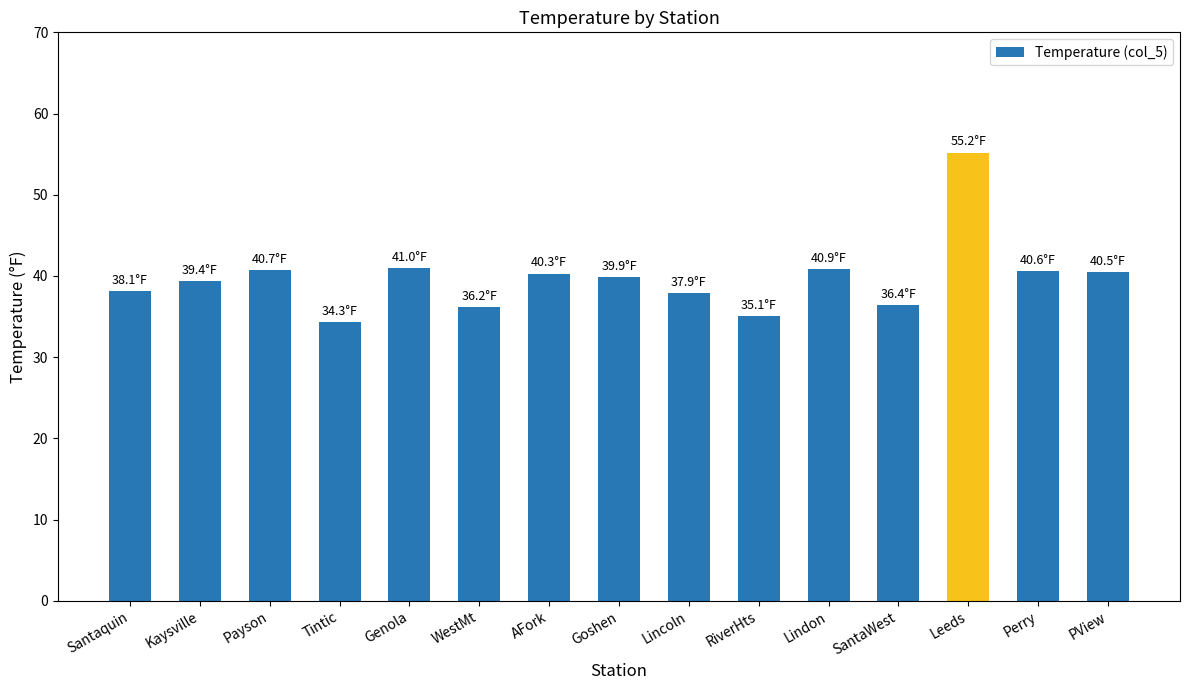

What is the label of the 12th bar from the left?

SantaWest